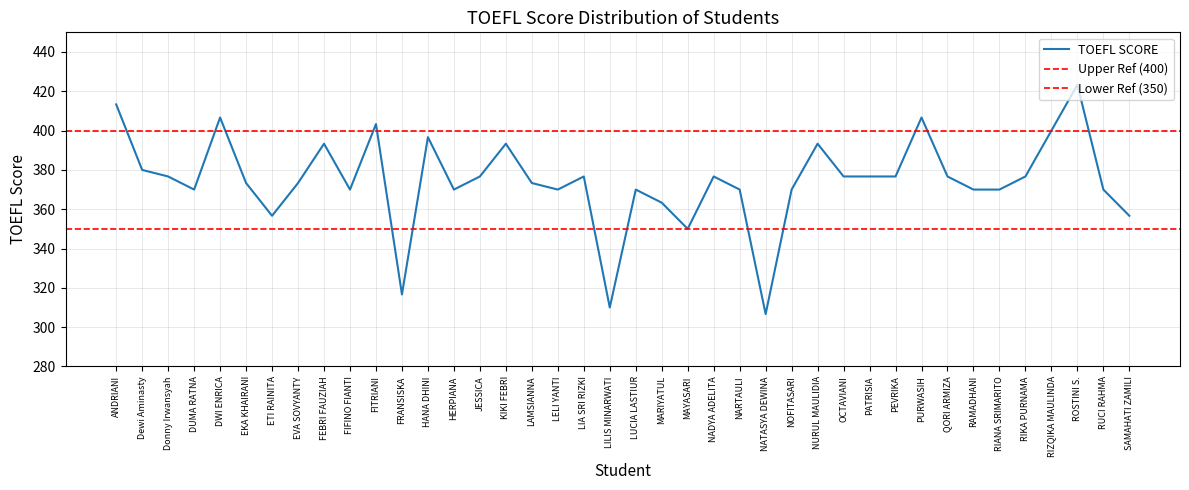

What is the change in value from FITRIANI to OCTAVIANI?

-26.7